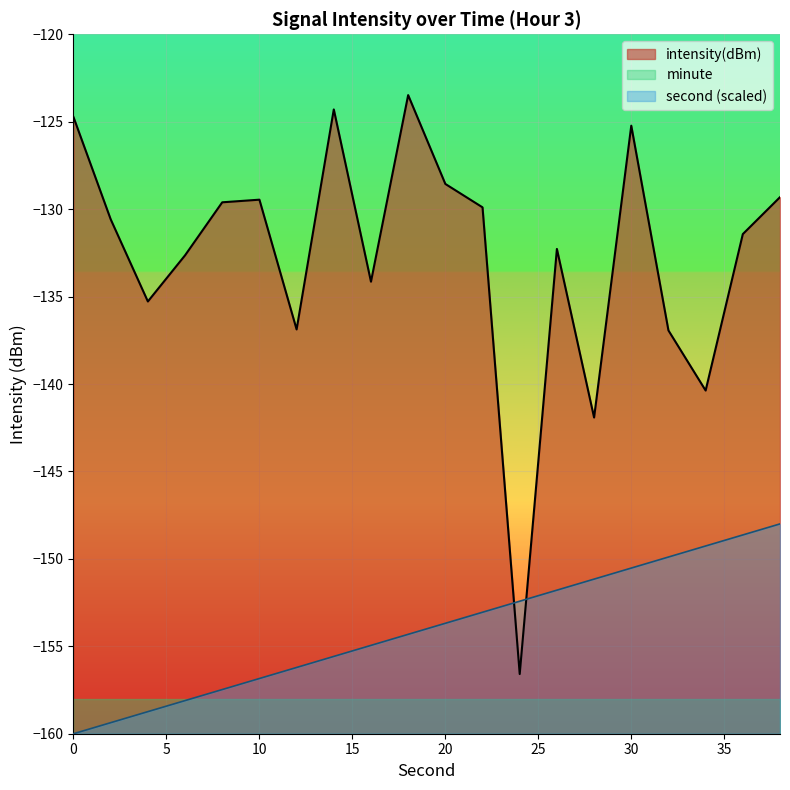

How many intersections are there between intensity(dBm) and second?

2